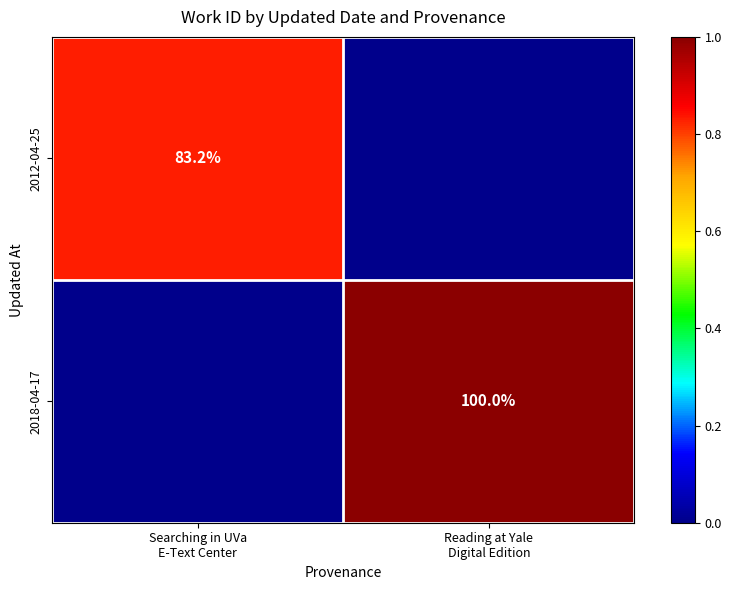

At which category is the sum across all series the highest?

Reading at Yale
Digital Edition